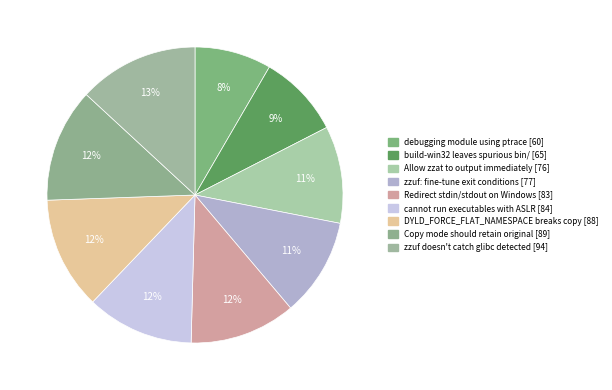

Is Copy mode should retain original the majority of the pie?

No